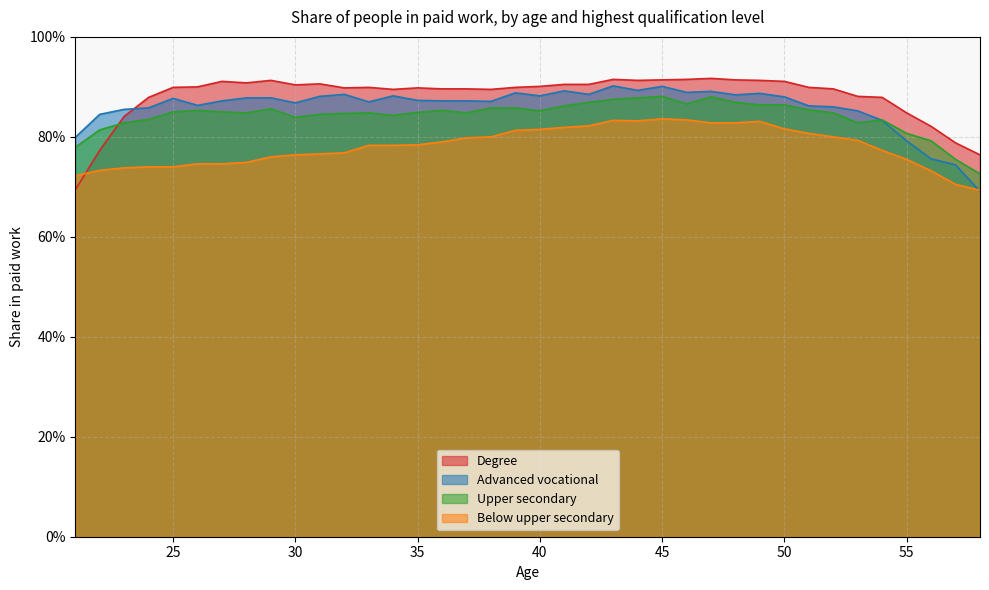

What is the value of the Advanced vocational point at the 35th from the left?

0.8